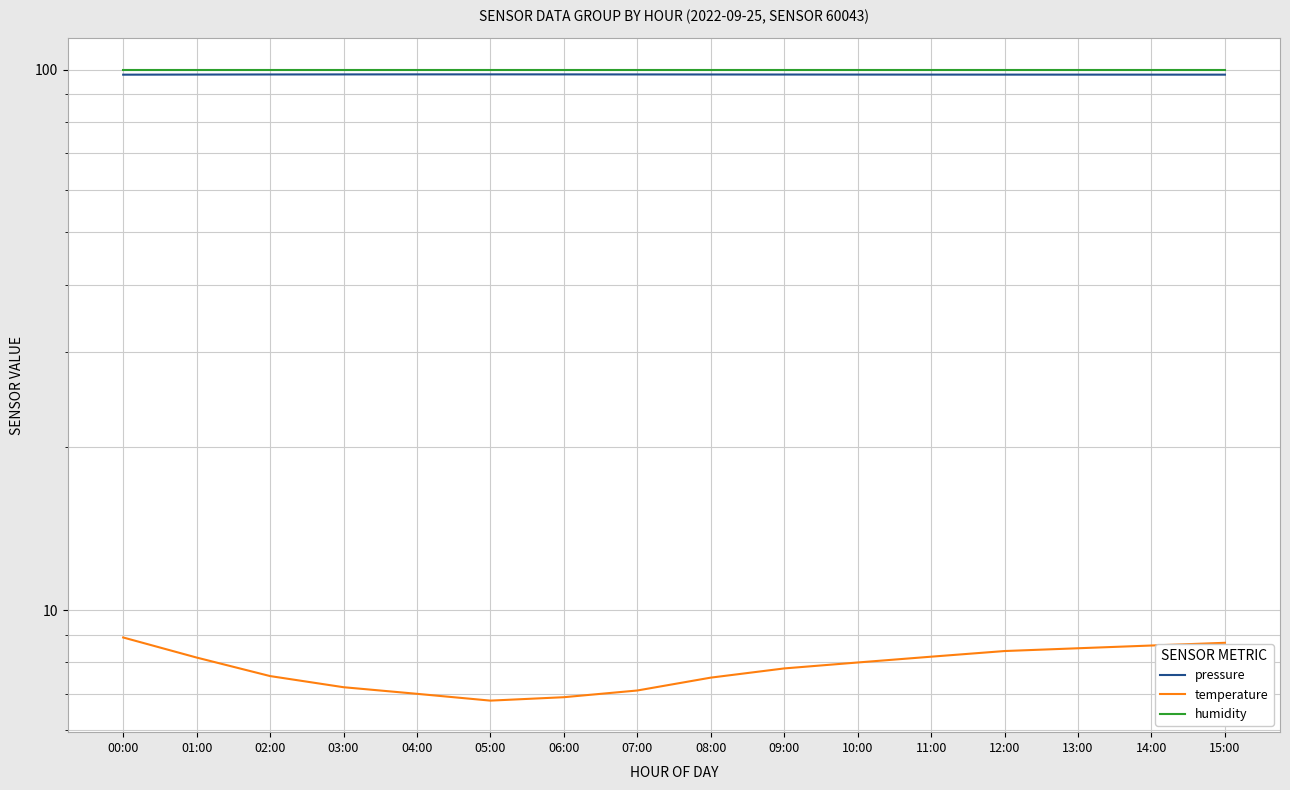

Between 00:00 and 12:00, which series saw the biggest shift?

temperature